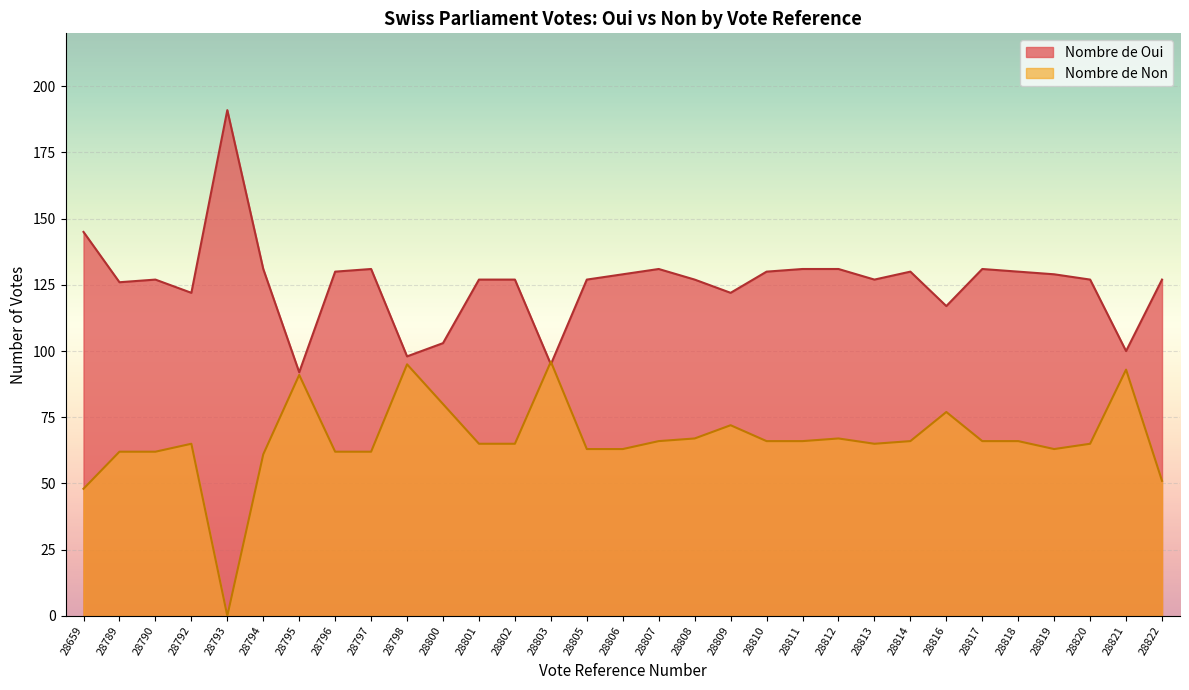

The value of Nombre de Oui at 28817 is 192. True or false?

False